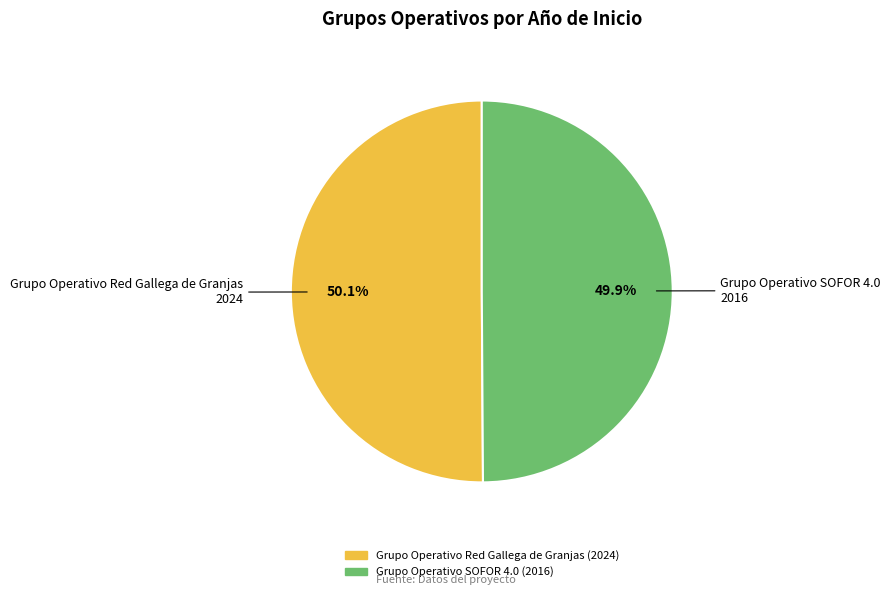

How many segments does this pie chart have?

2